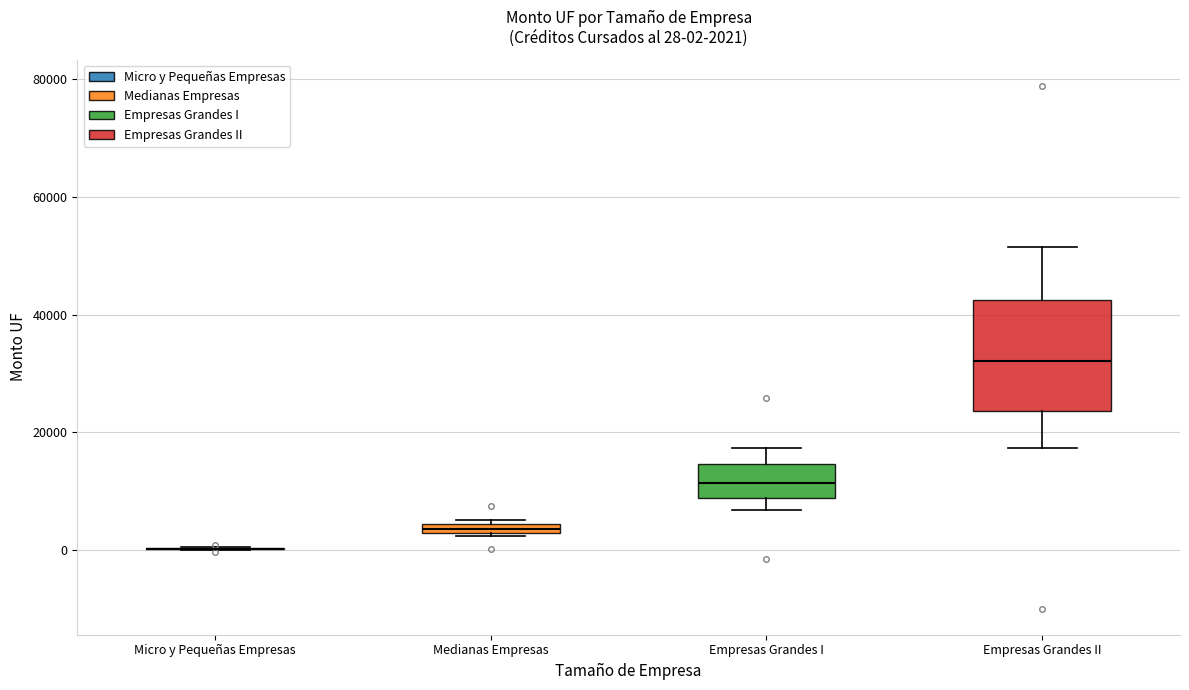

Comparing the boxes themselves (not the whiskers), which one is the tallest?

Empresas Grandes II